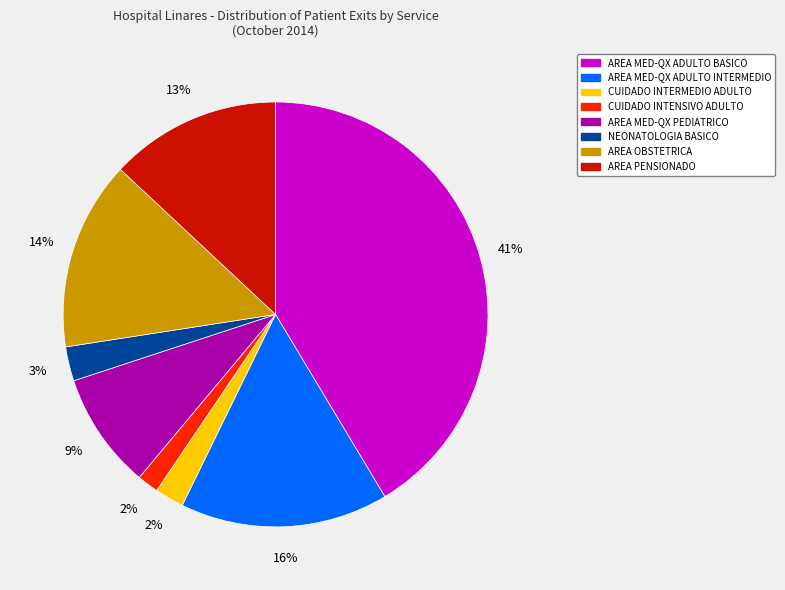

To the nearest percent, what is the average slice percentage?

12%